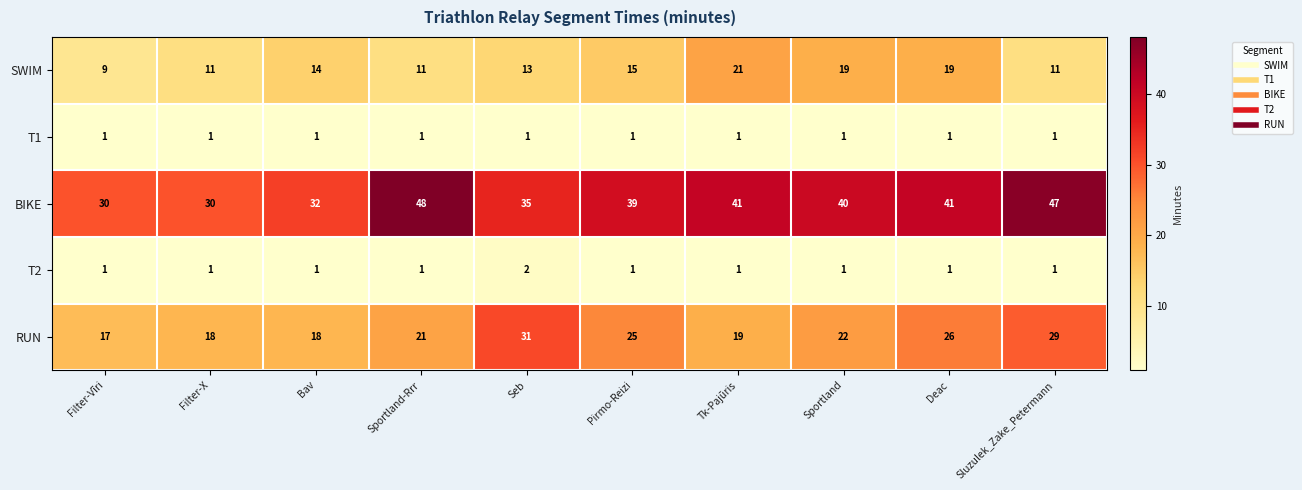

Read the RUN value at Sportland-Rrr, to the nearest 10.

20